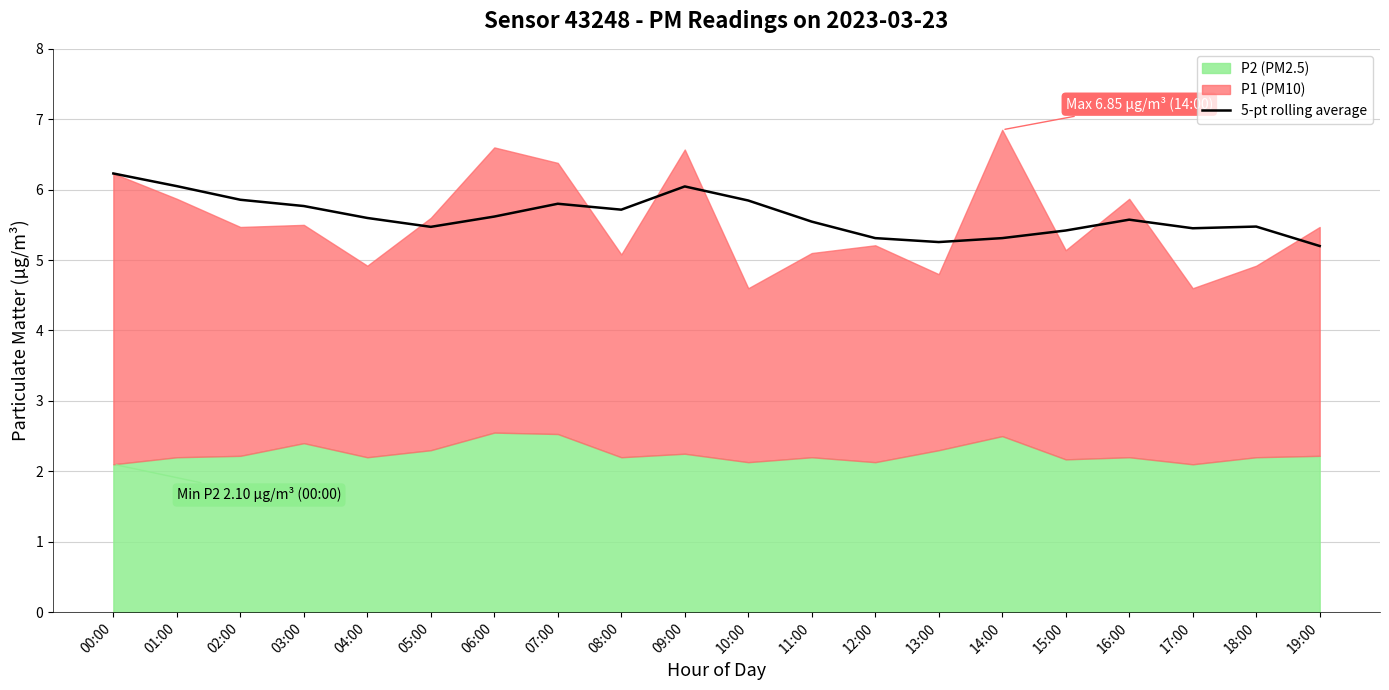

How many lines are shown in the chart?

1